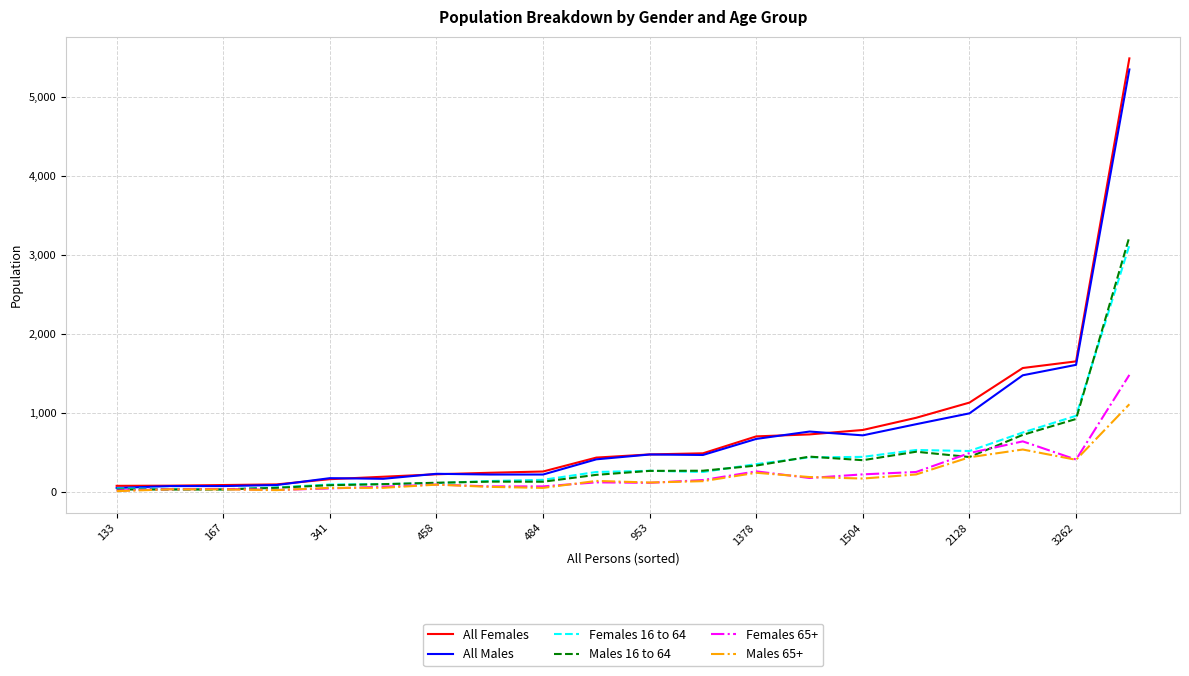

Which series has the widest spread of values?

All Females